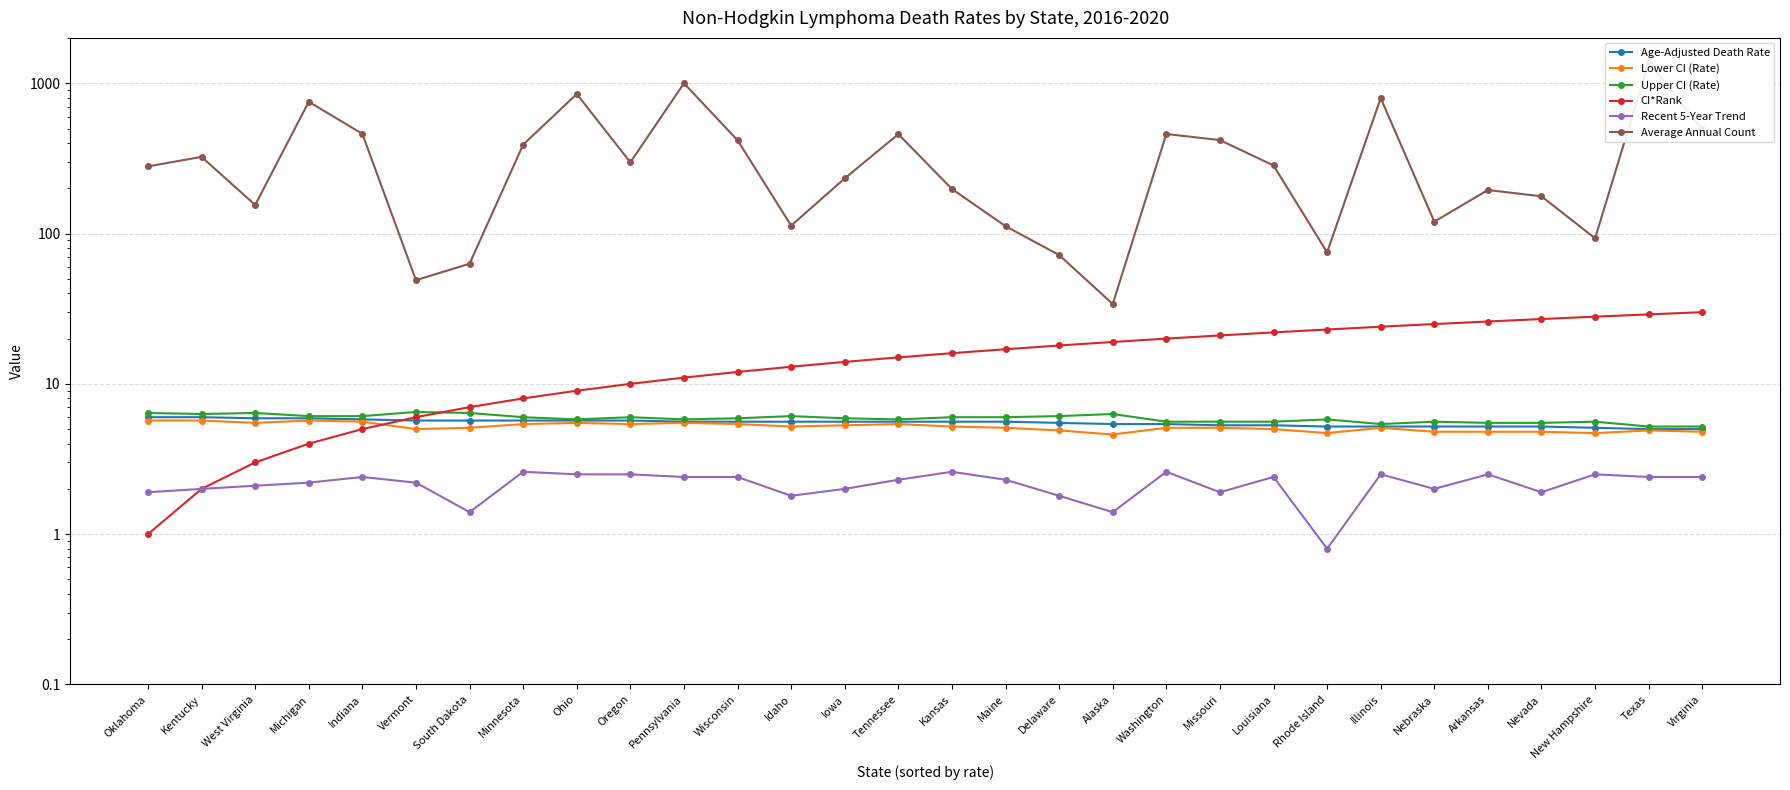

Which series has the largest range (max minus min)?

Average Annual Count